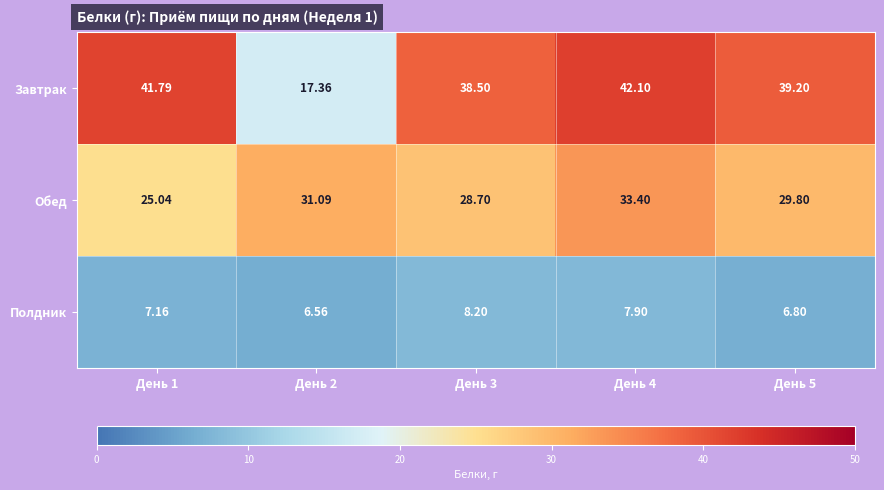

Between День 2 and День 3, which series saw the biggest shift?

Завтрак